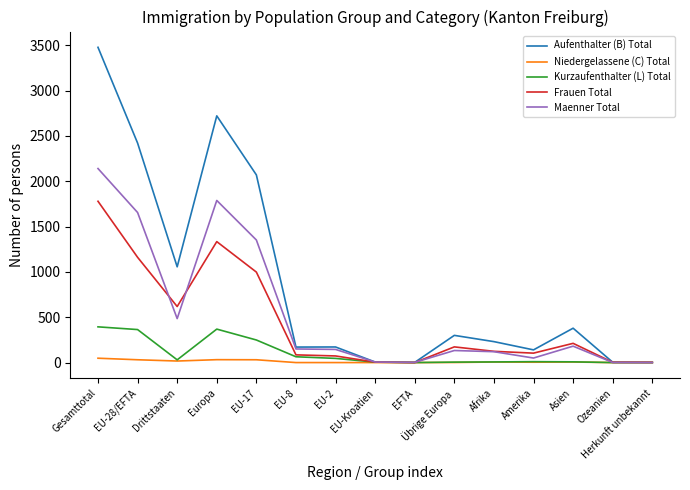

What is the sum of all Frauen Total values?

6671